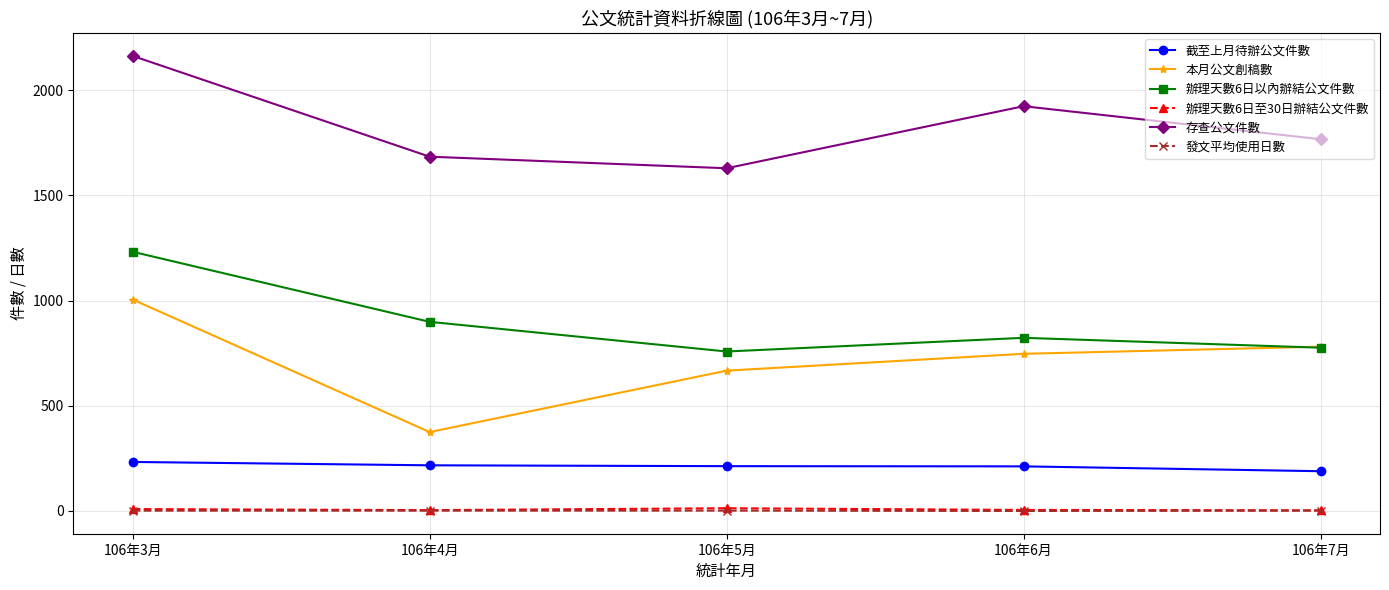

How many interior local valleys does the 存查公文件數 series have?

1